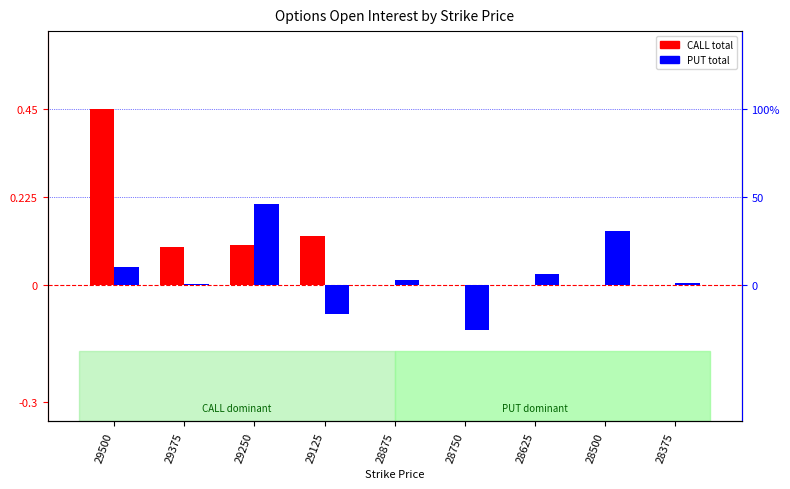

At which category does the chart reach its peak across all series?

29500